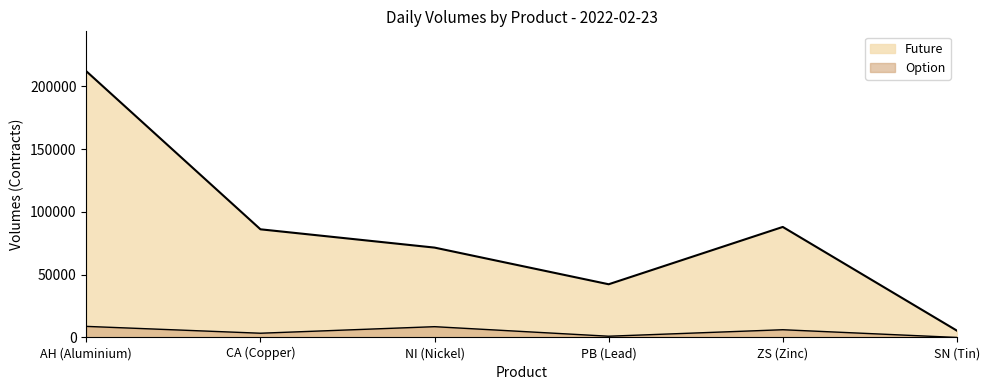

True or false: Future has a value of 42394 at PB (Lead).

True